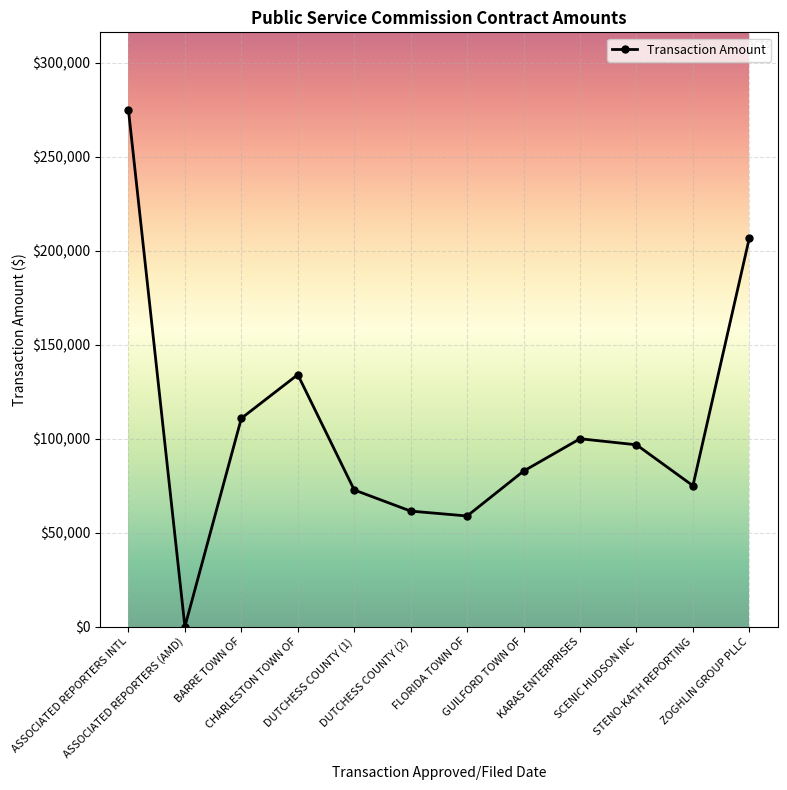

At which category does the data reach its first local valley?

ASSOCIATED REPORTERS (AMD)